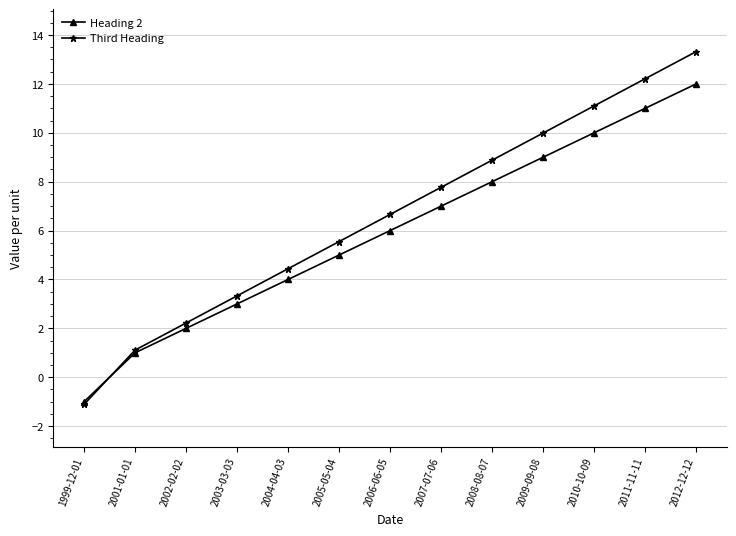

Is it true that Heading 2 equals -1.0 at 1999-12-01?

True